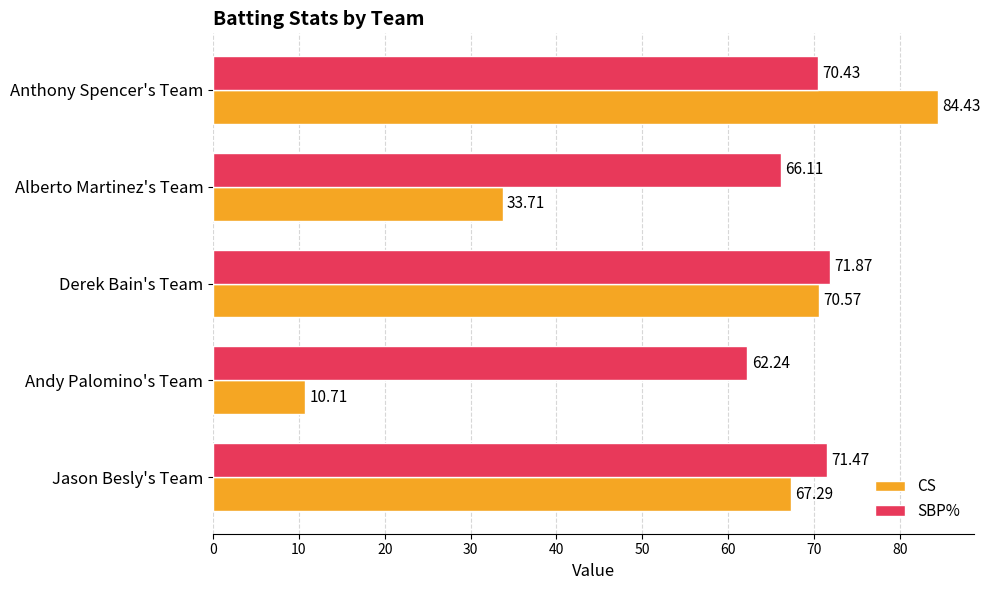

Where is SBP% nearest to the value 67?

Alberto Martinez's Team